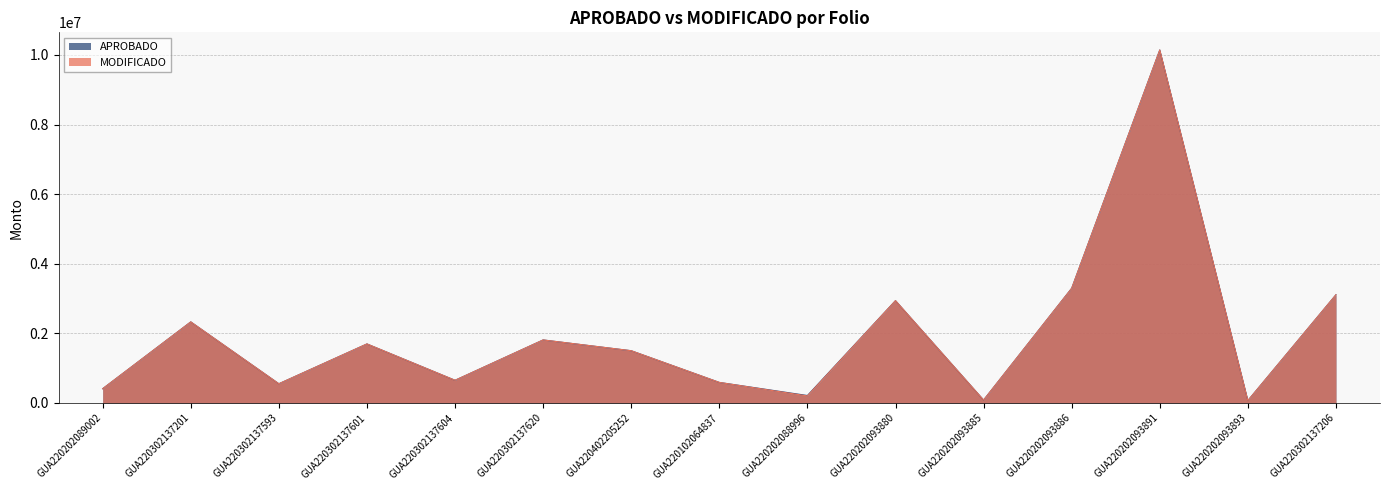

List the labels in order of APROBADO value, largest first.

GUA220202093891, GUA220202093886, GUA220302137206, GUA220202093880, GUA220302137201, GUA220302137620, GUA220302137601, GUA220402205252, GUA220302137604, GUA220102064837, GUA220302137593, GUA220202089002, GUA220202088996, GUA220202093885, GUA220202093893